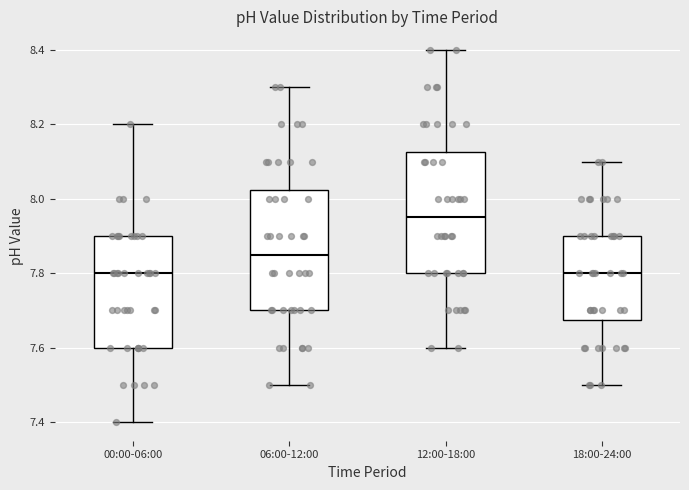

Which box has the highest median line?

12:00-18:00